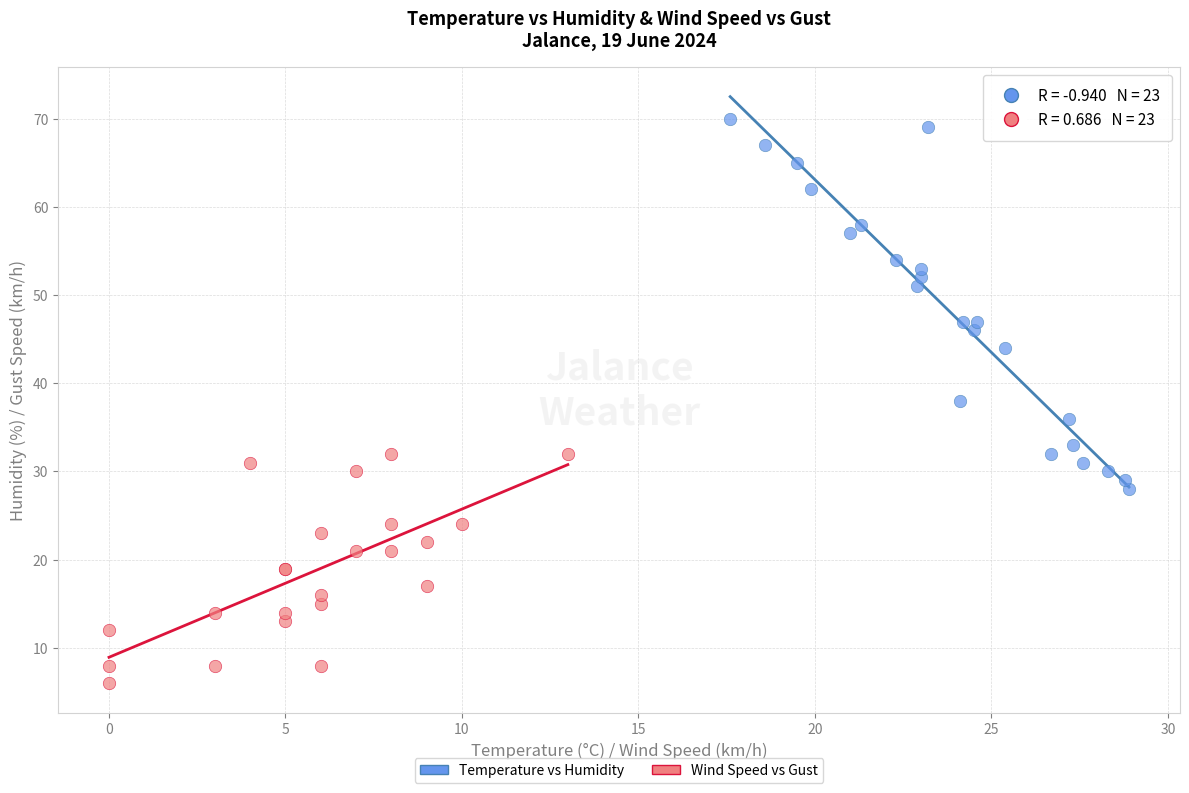

Which series reaches the minimum Y coordinate?

Wind Speed vs Gust